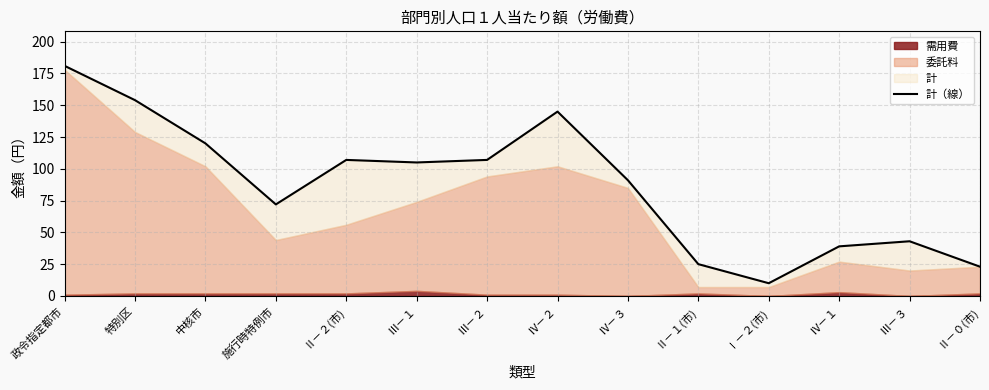

What is the label of the 9th point from the right?

Ⅲ－１